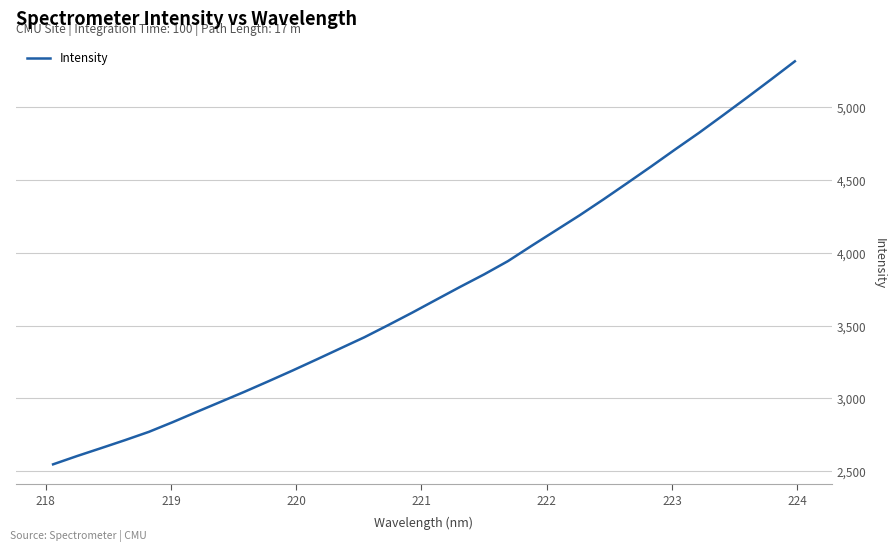

What is the greatest value displayed?

5315.6